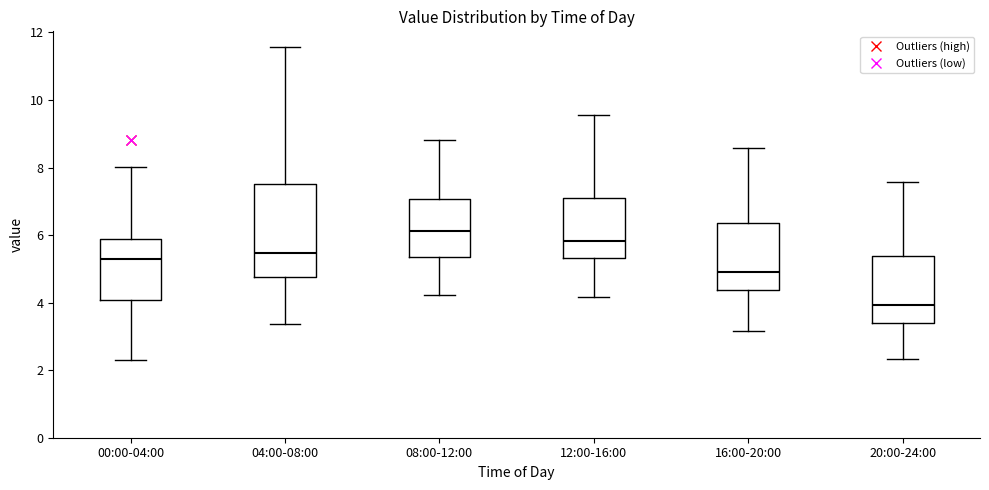

Which box's median line is the highest?

08:00-12:00